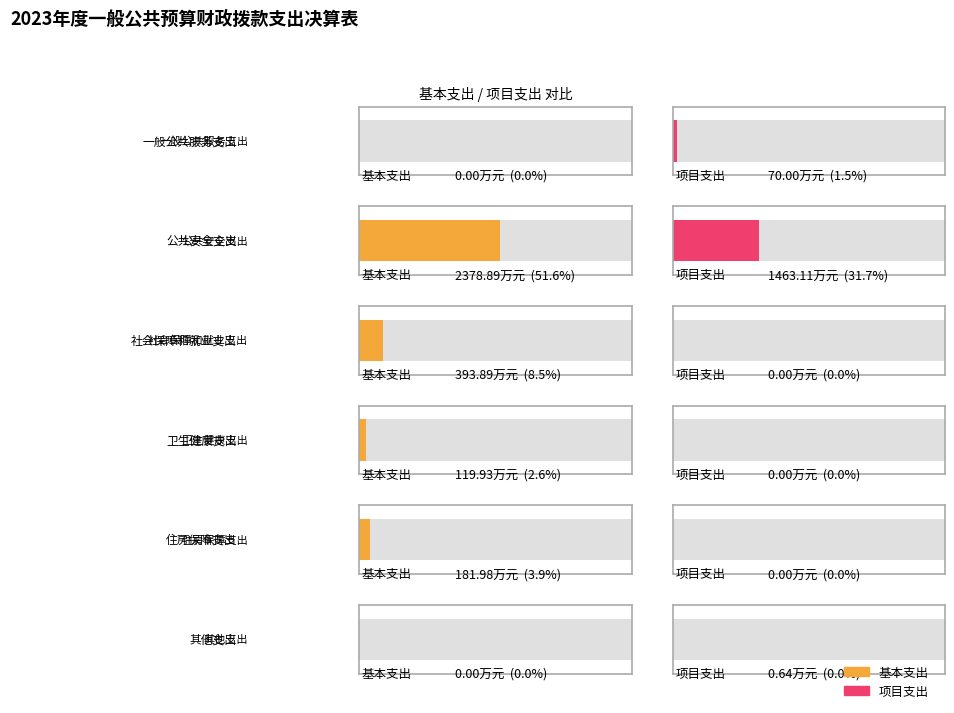

What is the sum of all 合计 values?

4608.4